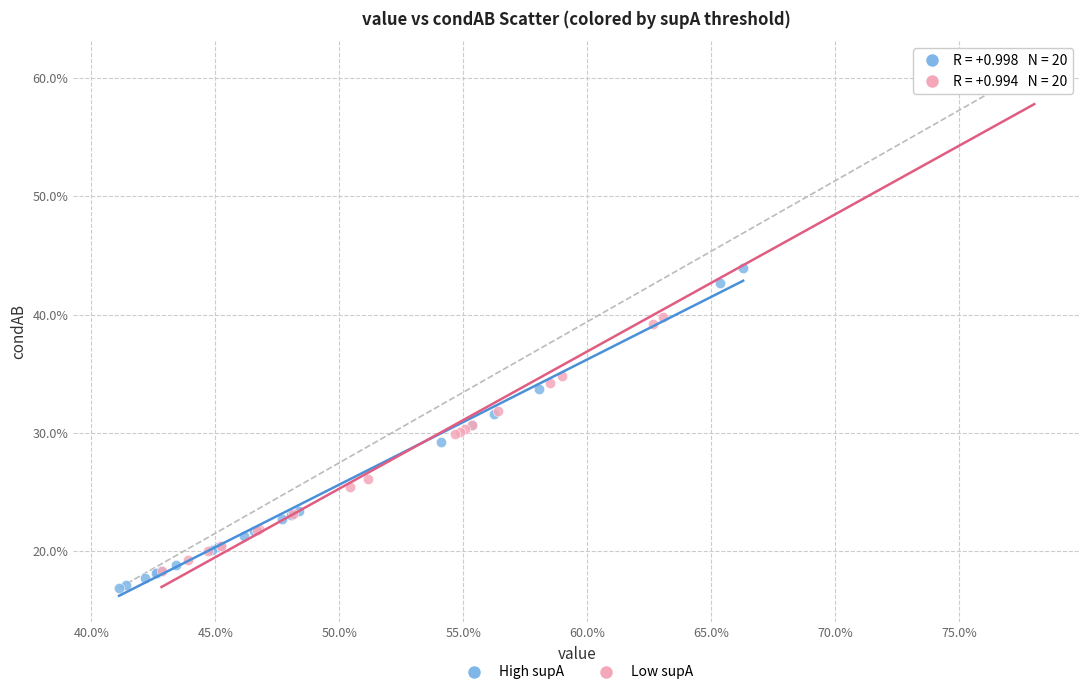

Which series reaches the minimum Y coordinate?

High supA